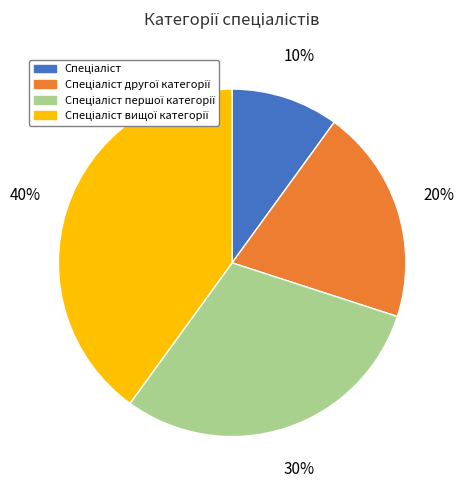

To the nearest percent, what is the difference between the largest and smallest slice percentages?

30%